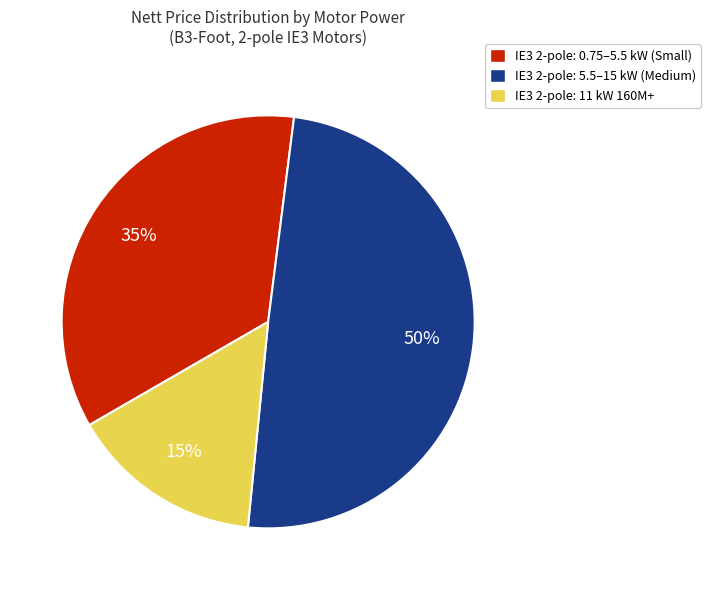

To the nearest percent, what is the average slice percentage?

33%